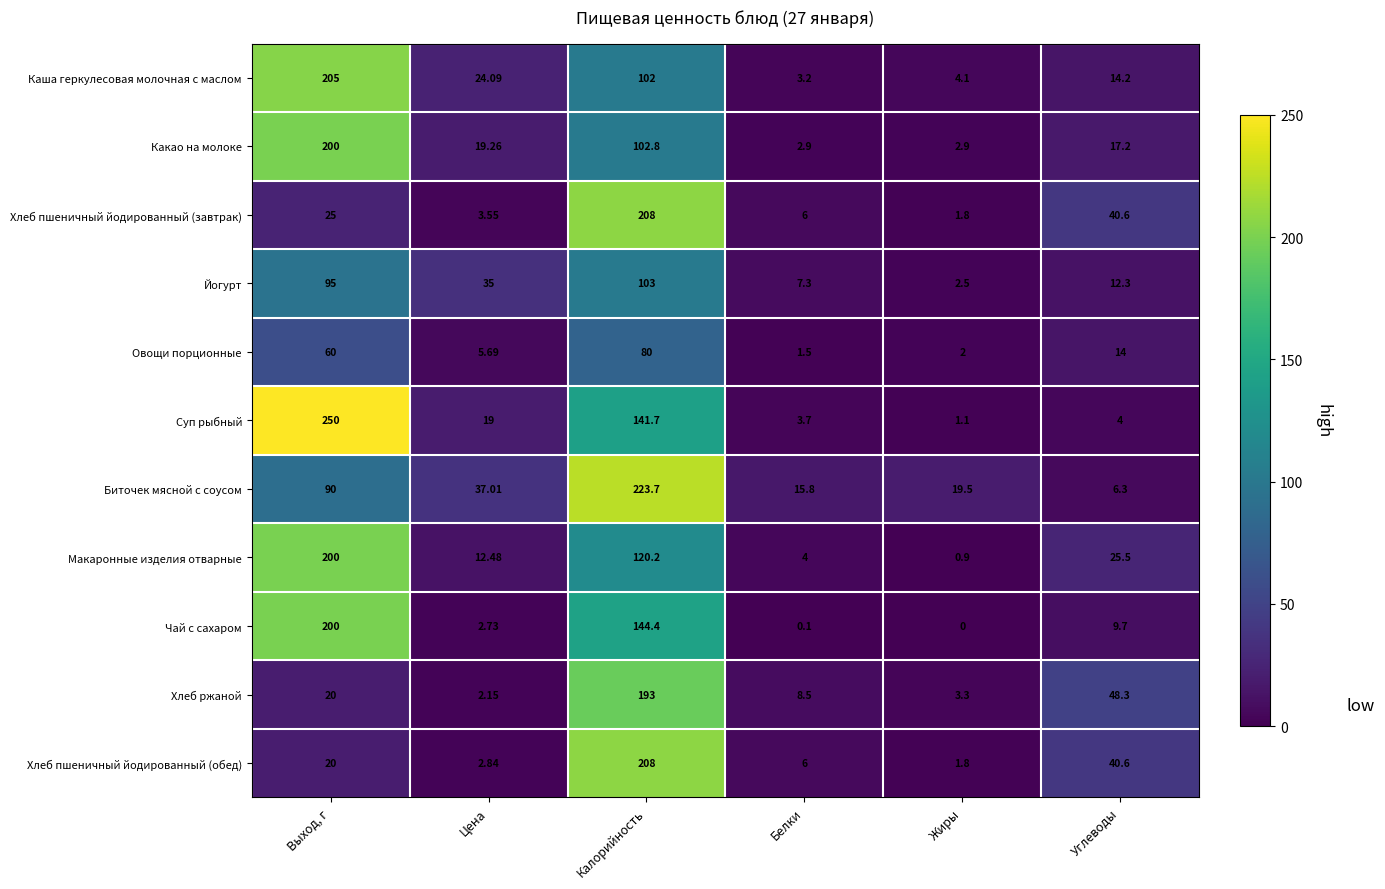

At which label is Макаронные изделия отварные closest to 100?

Калорийность